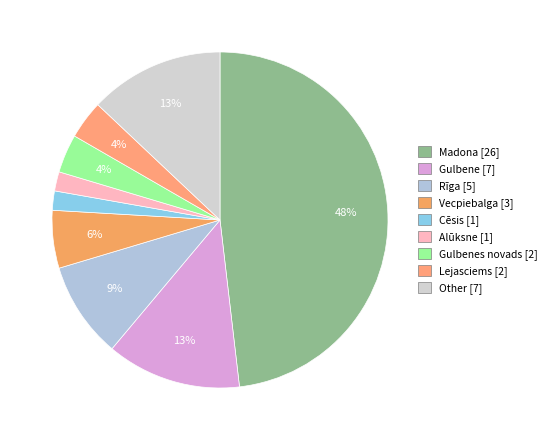

Is there any slice that represents more than half of the pie?

No